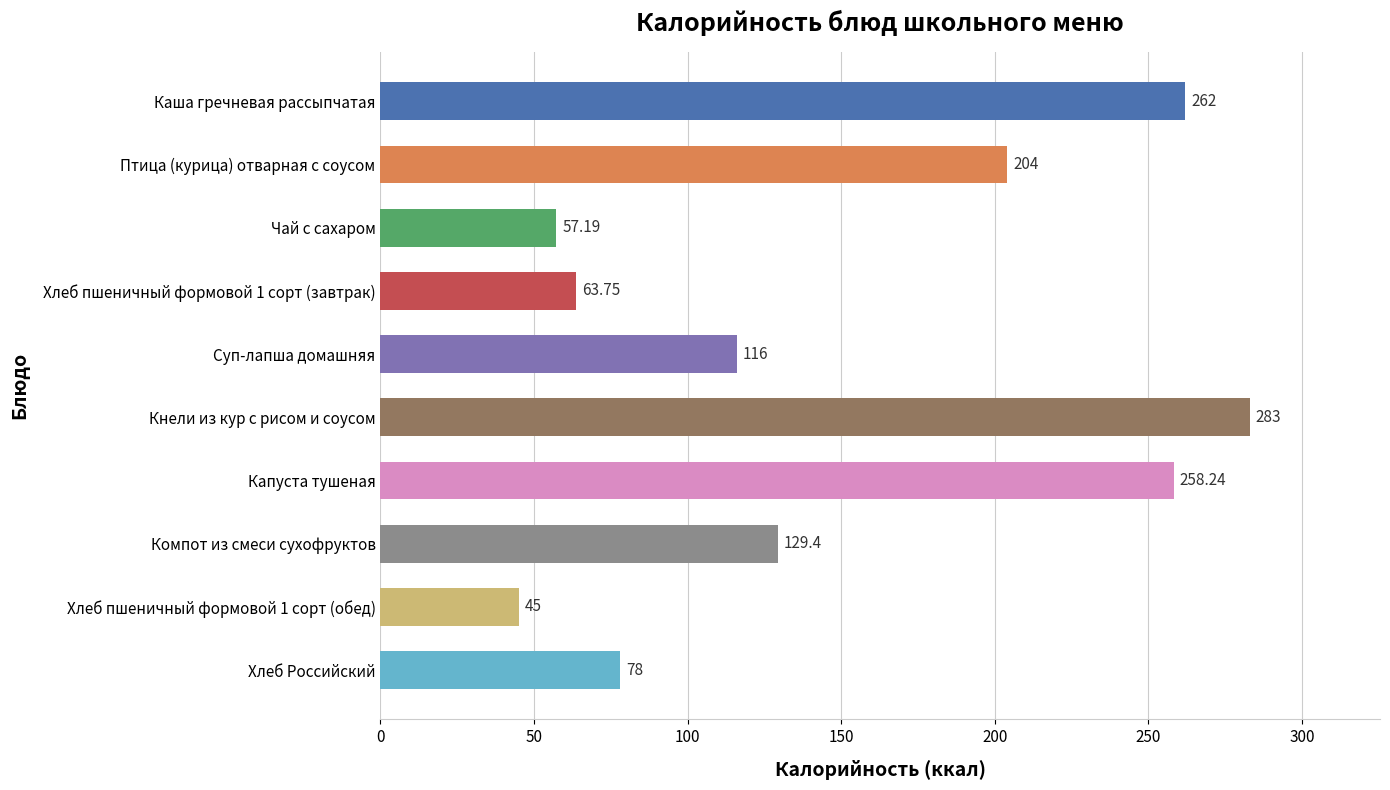

Rank the categories by value from lowest to highest.

Хлеб пшеничный формовой 1 сорт (обед), Чай с сахаром, Хлеб пшеничный формовой 1 сорт (завтрак), Хлеб Российский, Суп-лапша домашняя, Компот из смеси сухофруктов, Птица (курица) отварная с соусом, Капуста тушеная, Каша гречневая рассыпчатая, Кнели из кур с рисом и соусом